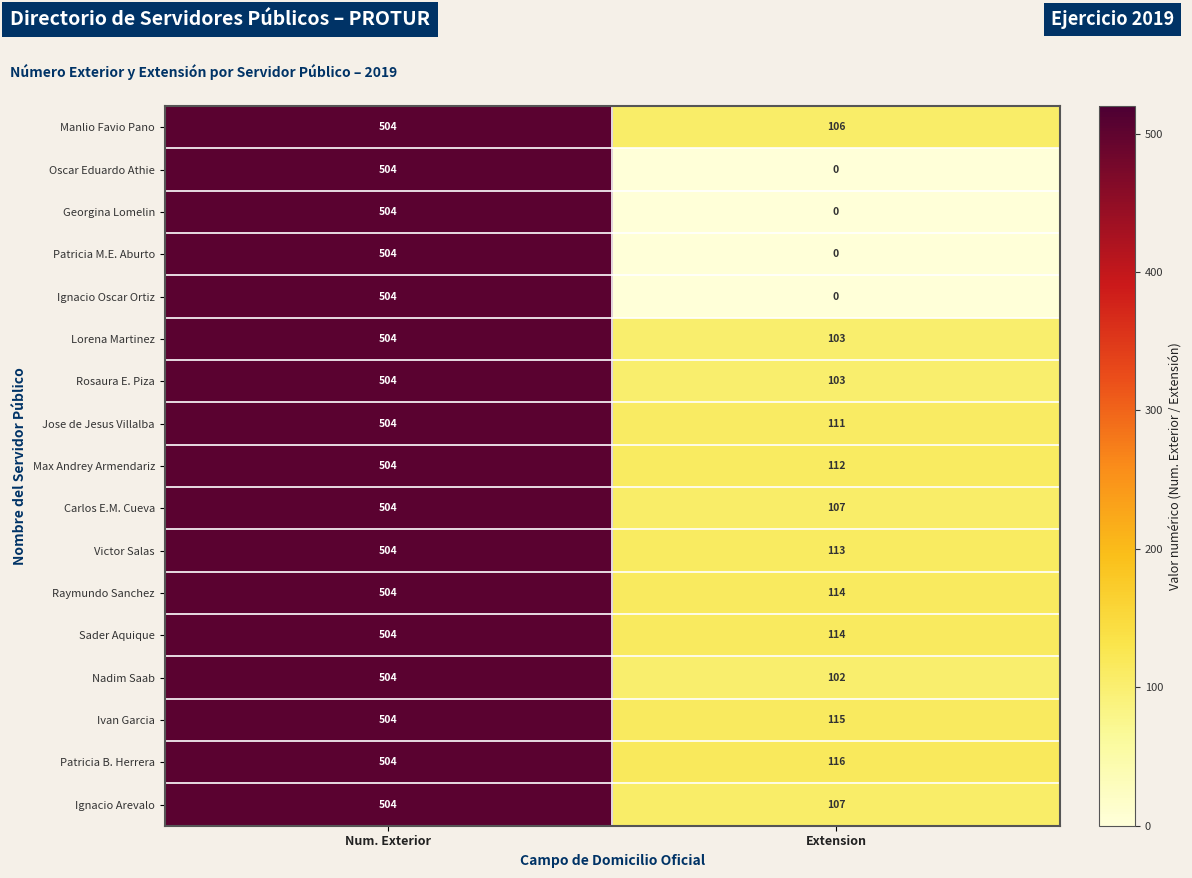

What is the average value of the Rosaura E. Piza series?

304